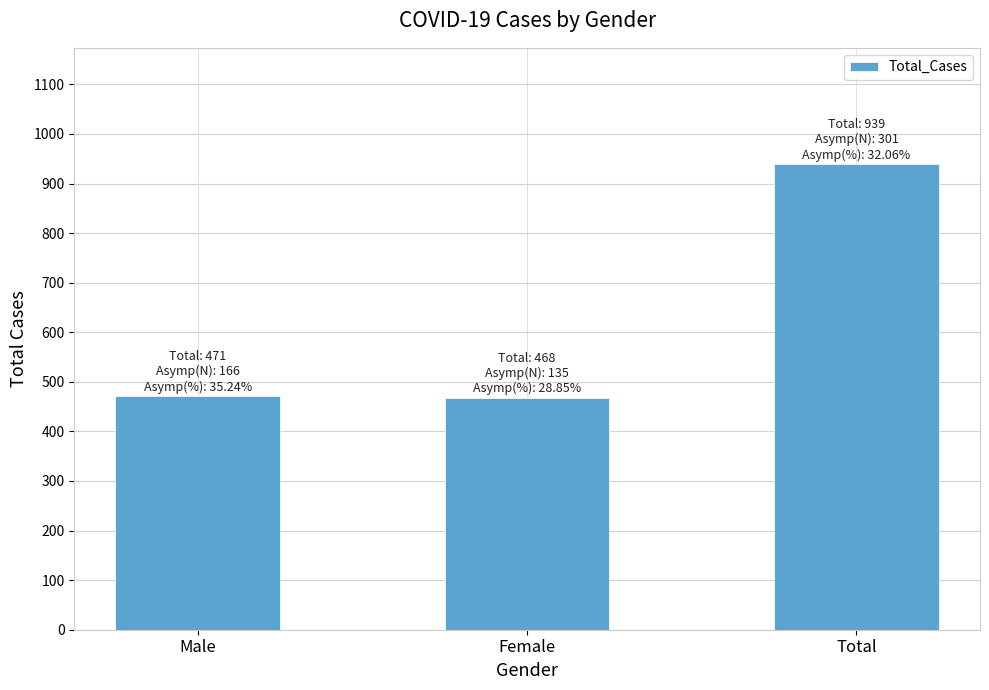

The value at Female is 609. True or false?

False